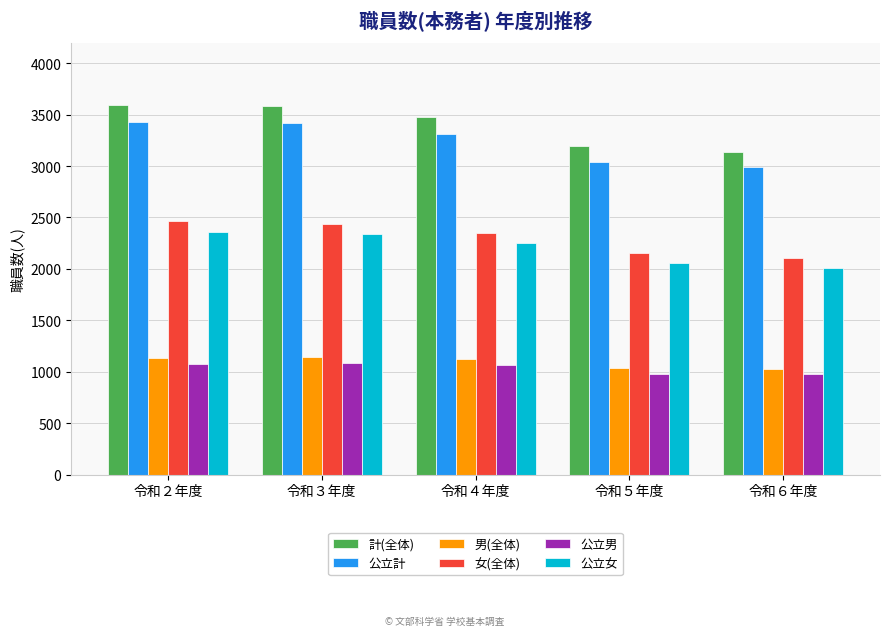

What are all the series names shown in the legend?

計(全体), 公立計, 男(全体), 女(全体), 公立男, 公立女